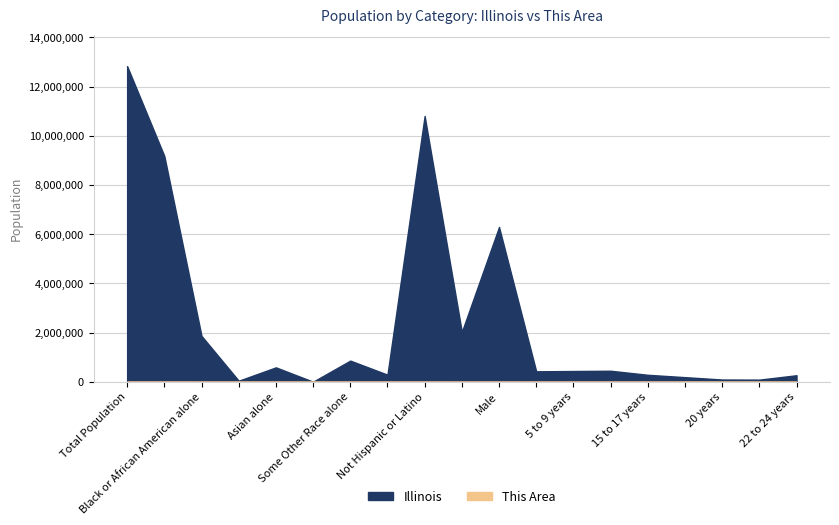

Rank the series by their maximum value, from lowest to highest.

This Area, Illinois